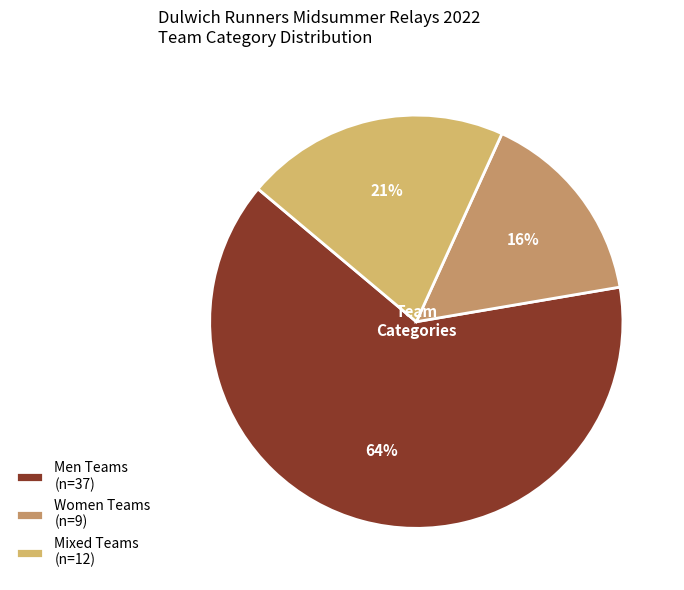

To the nearest percent, what is the average slice percentage?

33%